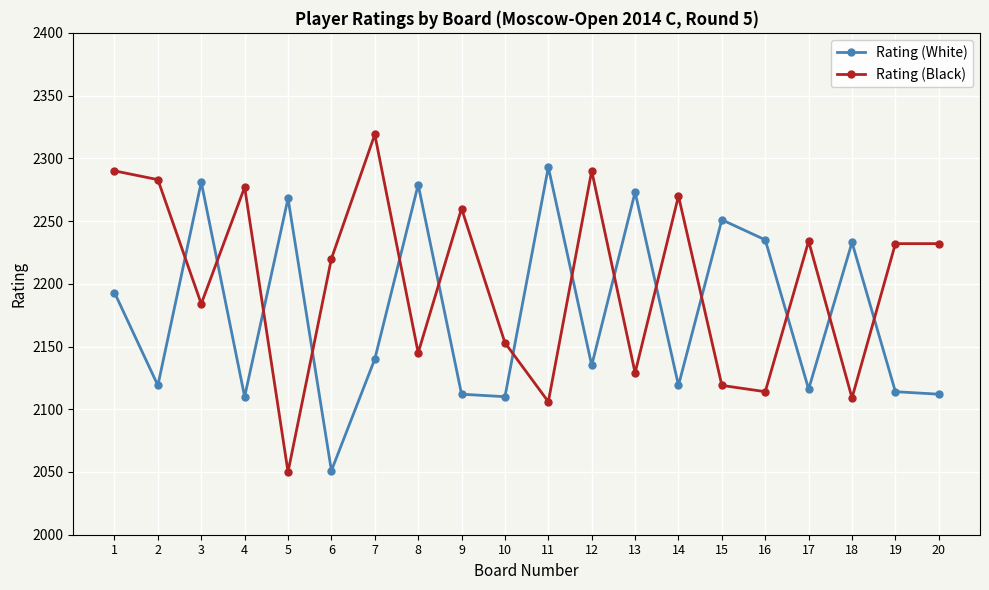

Where is the first local minimum for Rating (Black)?

3